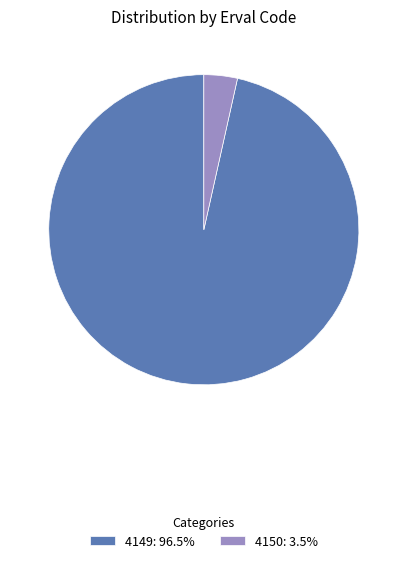

Combined, do 4149: 96.5% and 4150: 3.5% account for over 50%?

Yes